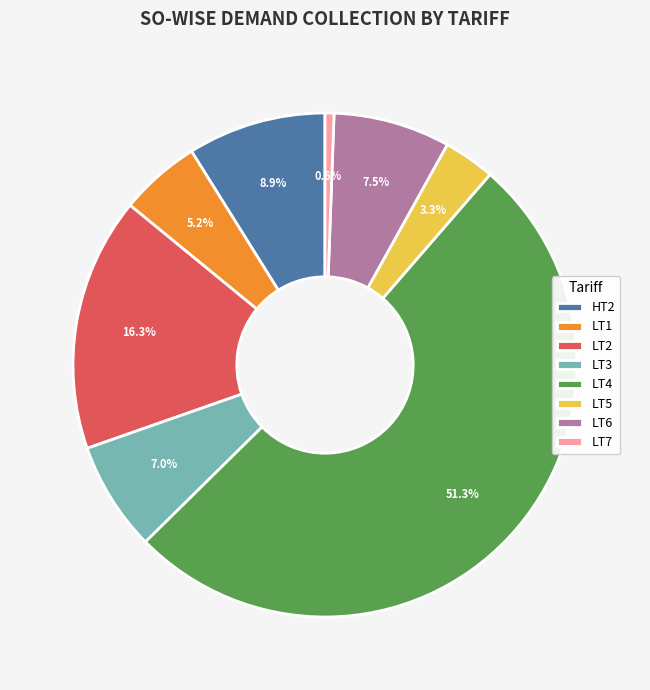

What percentage is the LT4 slice, to the nearest percent?

51%